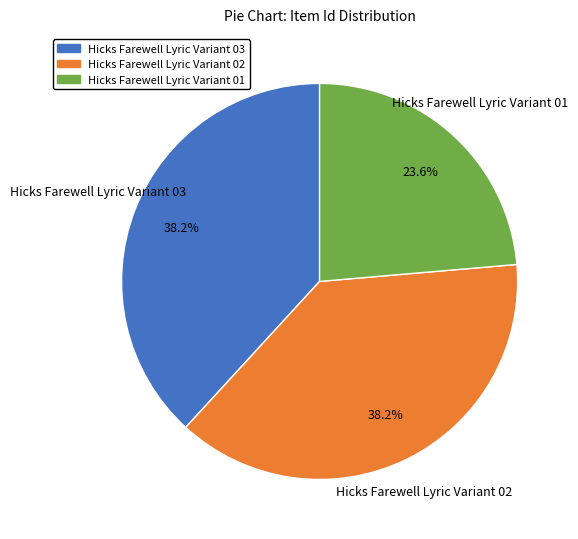

Does Hicks Farewell Lyric Variant 03 represent more than half of the total?

No